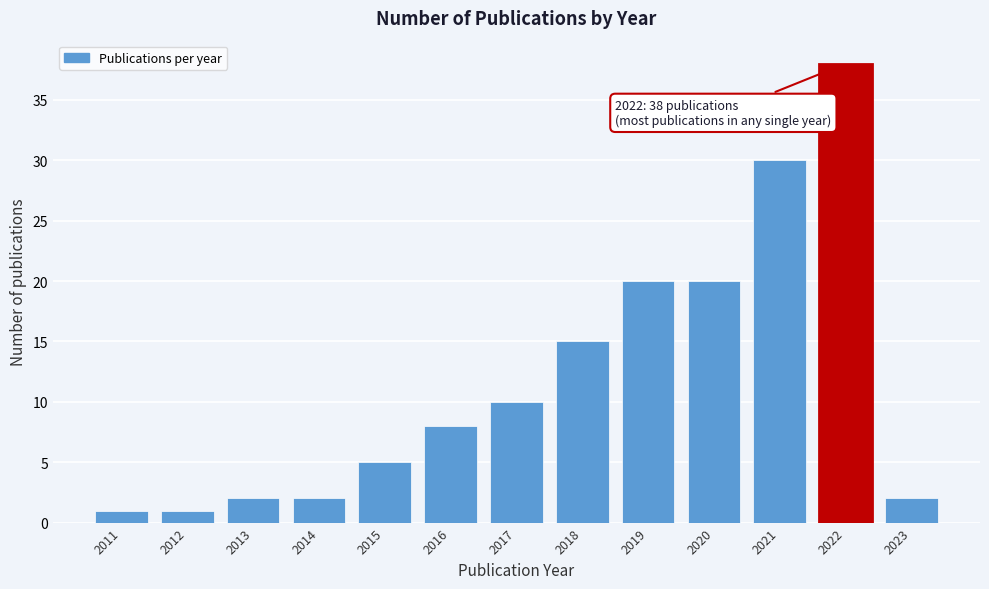

Reading left to right, list all the values displayed in this chart.

1	1	2	2	5	8	10	15	20	20	30	38	2